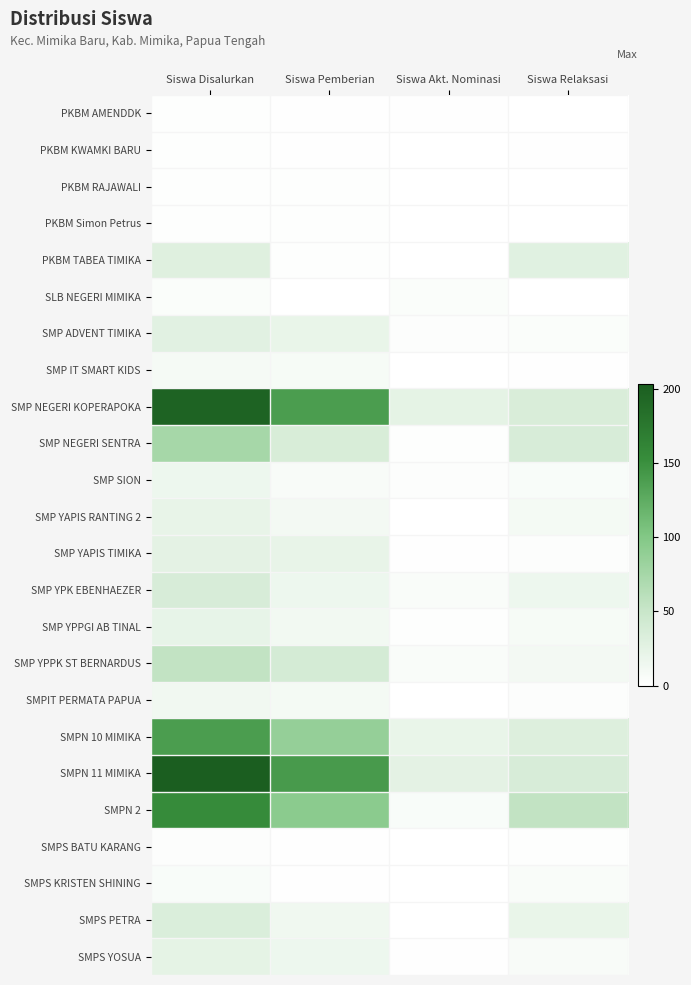

Which has a higher value, Siswa Pemberian or Siswa Akt. Nominasi?

Siswa Pemberian